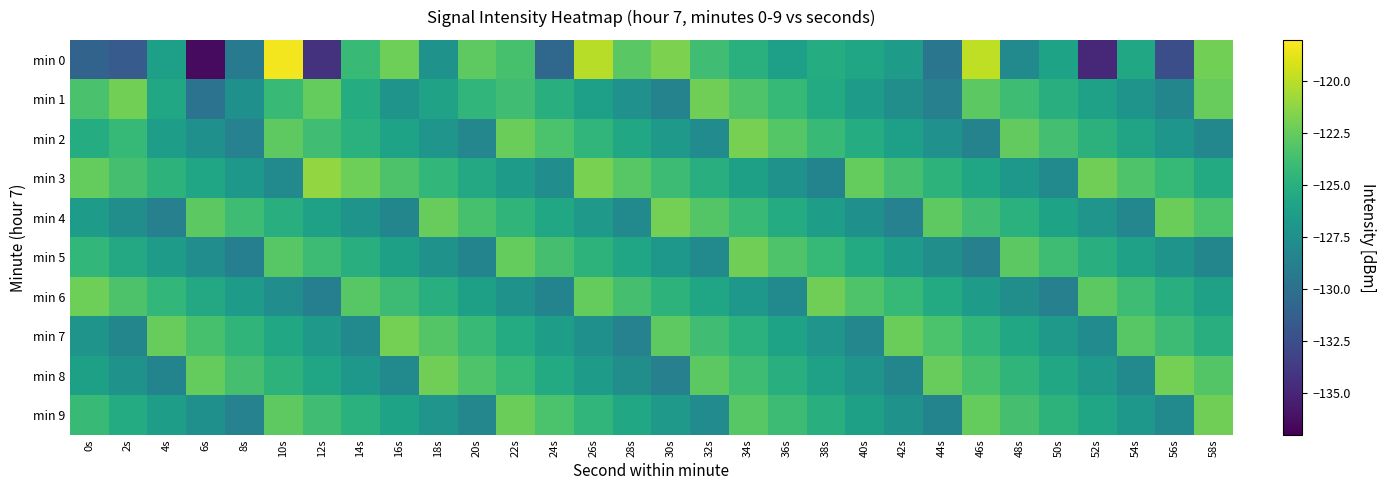

How many categories are shown in the chart?

30